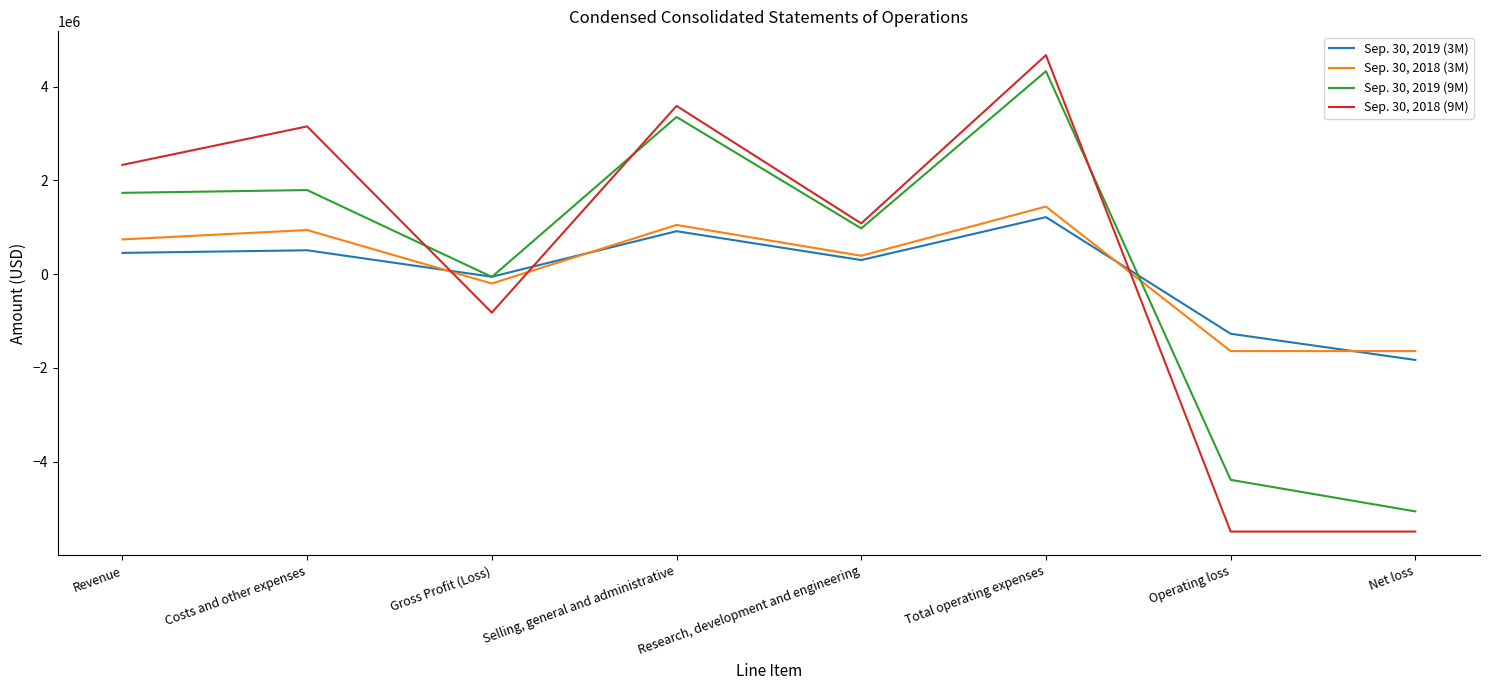

How many values in Sep. 30, 2018 (9M) are below zero?

3